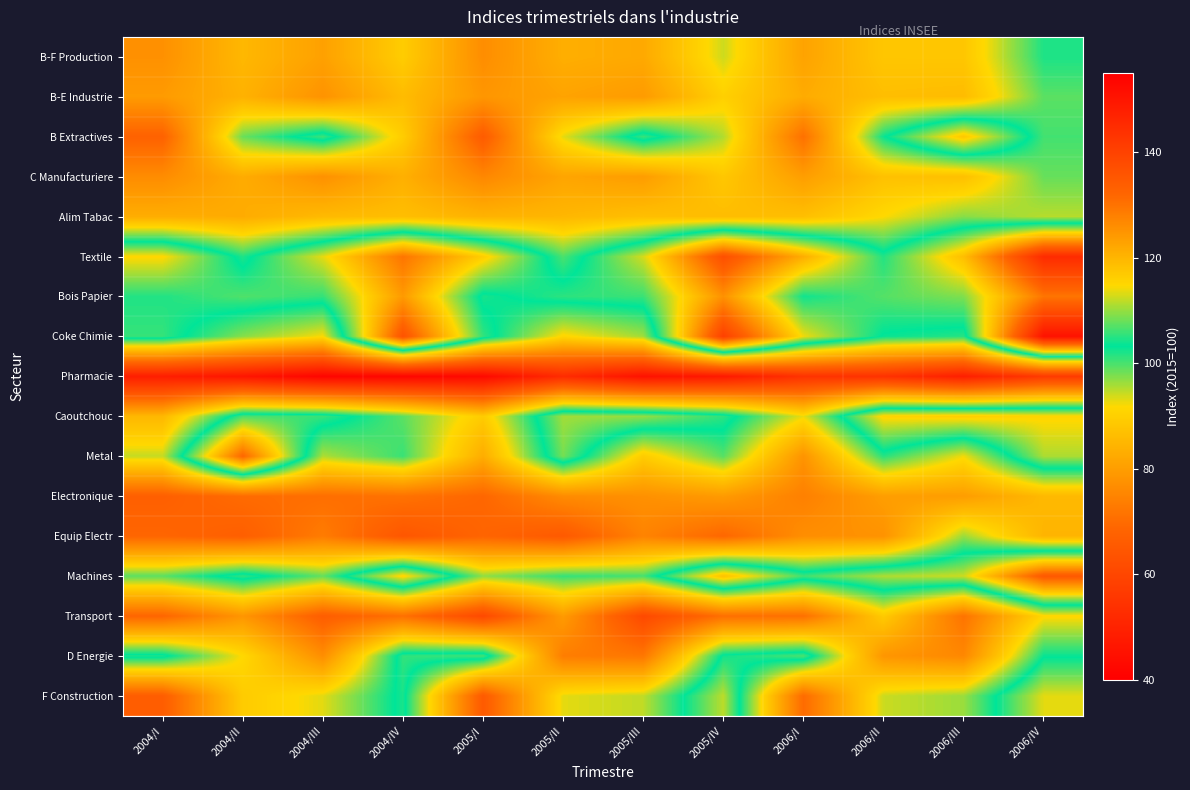

Reading left to right, what are all the values shown in this chart?

B-F Production: 2004/I=77.4	2004/II=85.2	2004/III=80.6	2004/IV=89.3	2005/I=76.8	2005/II=83.3	2005/III=82.3	2005/IV=94.0	2006/I=81.0	2006/II=88.1	2006/III=88.2	2006/IV=102.0
B-E Industrie: 2004/I=79.4	2004/II=84.0	2004/III=77.8	2004/IV=86.0	2005/I=78.5	2005/II=81.1	2005/III=79.5	2005/IV=90.1	2006/I=82.8	2006/II=86.5	2006/III=86.1	2006/IV=99.2
B Extractives: 2004/I=67.7	2004/II=98.5	2004/III=106.0	2004/IV=89.4	2005/I=66.0	2005/II=92.9	2005/III=105.7	2005/IV=95.3	2006/I=71.0	2006/II=102.8	2006/III=117.2	2006/IV=100.2
C Manufacturiere: 2004/I=76.6	2004/II=82.9	2004/III=77.5	2004/IV=83.7	2005/I=75.5	2005/II=81.4	2005/III=79.8	2005/IV=88.3	2006/I=80.1	2006/II=87.0	2006/III=86.8	2006/IV=98.6
Alim Tabac: 2004/I=83.2	2004/II=82.8	2004/III=85.6	2004/IV=86.6	2005/I=84.2	2005/II=85.0	2005/III=86.8	2005/IV=86.3	2006/I=86.7	2006/II=91.8	2006/III=97.1	2006/IV=95.0
Textile: 2004/I=115.0	2004/II=101.9	2004/III=113.6	2004/IV=129.7	2005/I=116.4	2005/II=99.9	2005/III=112.8	2005/IV=136.9	2006/I=121.2	2006/II=104.8	2006/III=118.7	2006/IV=145.0
Bois Papier: 2004/I=104.7	2004/II=106.8	2004/III=105.6	2004/IV=124.1	2005/I=102.2	2005/II=105.3	2005/III=105.9	2005/IV=125.4	2006/I=104.0	2006/II=107.1	2006/III=109.0	2006/IV=129.6
Coke Chimie: 2004/I=105.6	2004/II=97.2	2004/III=91.9	2004/IV=136.2	2005/I=105.5	2005/II=91.2	2005/III=96.0	2005/IV=140.3	2006/I=114.0	2006/II=102.9	2006/III=101.5	2006/IV=150.6
Pharmacie: 2004/I=48.6	2004/II=46.3	2004/III=41.7	2004/IV=41.9	2005/I=42.9	2005/II=52.5	2005/III=45.3	2005/IV=47.4	2006/I=54.5	2006/II=54.3	2006/III=48.9	2006/IV=56.6
Caoutchouc: 2004/I=85.2	2004/II=106.6	2004/III=105.7	2004/IV=99.1	2005/I=89.2	2005/II=110.5	2005/III=109.9	2005/IV=105.2	2006/I=92.6	2006/II=115.4	2006/III=116.3	2006/IV=115.2
Metal: 2004/I=94.3	2004/II=132.0	2004/III=95.4	2004/IV=100.7	2005/I=83.0	2005/II=108.5	2005/III=89.3	2005/IV=99.4	2006/I=78.0	2006/II=101.5	2006/III=92.3	2006/IV=111.0
Electronique: 2004/I=67.0	2004/II=69.9	2004/III=70.5	2004/IV=71.3	2005/I=68.9	2005/II=76.4	2005/III=77.4	2005/IV=79.4	2006/I=74.1	2006/II=80.0	2006/III=79.9	2006/IV=85.4
Equip Electr: 2004/I=68.7	2004/II=66.9	2004/III=73.3	2004/IV=64.5	2005/I=68.5	2005/II=65.3	2005/III=74.8	2005/IV=69.0	2006/I=77.0	2006/II=77.8	2006/III=96.2	2006/IV=84.6
Machines: 2004/I=99.2	2004/II=105.4	2004/III=98.8	2004/IV=115.7	2005/I=96.8	2005/II=101.0	2005/III=100.1	2005/IV=118.3	2006/I=106.2	2006/II=111.1	2006/III=112.4	2006/IV=134.9
Transport: 2004/I=68.7	2004/II=78.4	2004/III=66.6	2004/IV=70.9	2005/I=60.8	2005/II=79.5	2005/III=60.8	2005/IV=70.8	2006/I=70.9	2006/II=89.0	2006/III=71.6	2006/IV=91.3
D Energie: 2004/I=104.5	2004/II=91.7	2004/III=76.9	2004/IV=105.4	2005/I=106.3	2005/II=73.6	2005/III=72.3	2005/IV=104.0	2006/I=106.7	2006/II=78.5	2006/III=75.6	2006/IV=102.9
F Construction: 2004/I=66.4	2004/II=89.2	2004/III=93.0	2004/IV=104.4	2005/I=65.6	2005/II=92.9	2005/III=94.6	2005/IV=111.7	2006/I=69.9	2006/II=94.1	2006/III=96.3	2006/IV=113.5